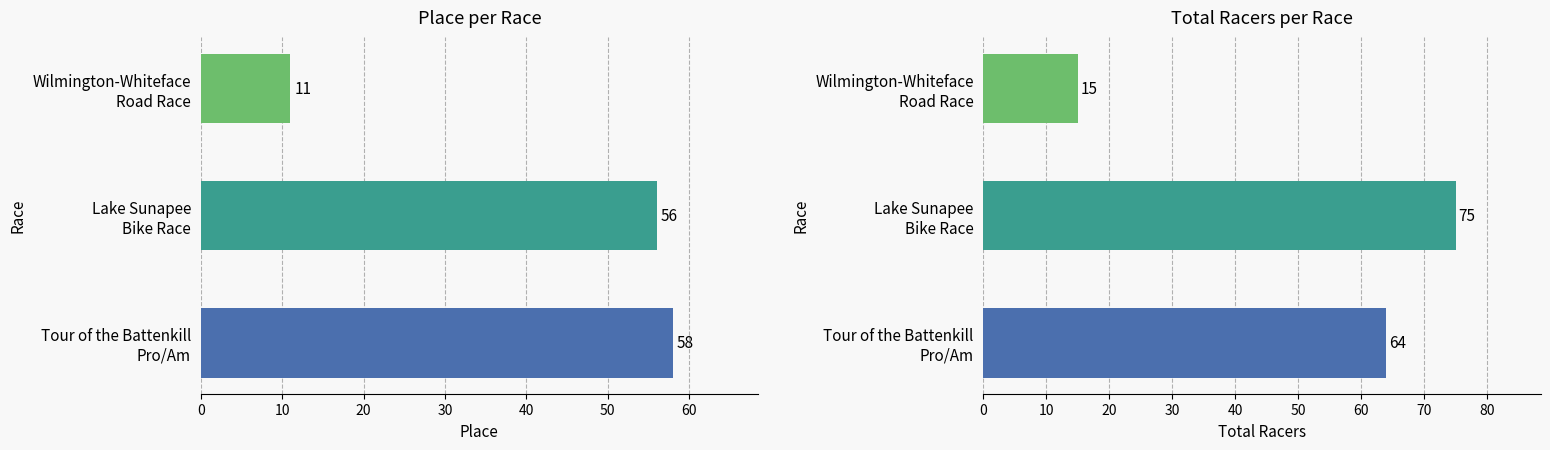

List the series in order of their peak value, highest first.

Total Racers, Place